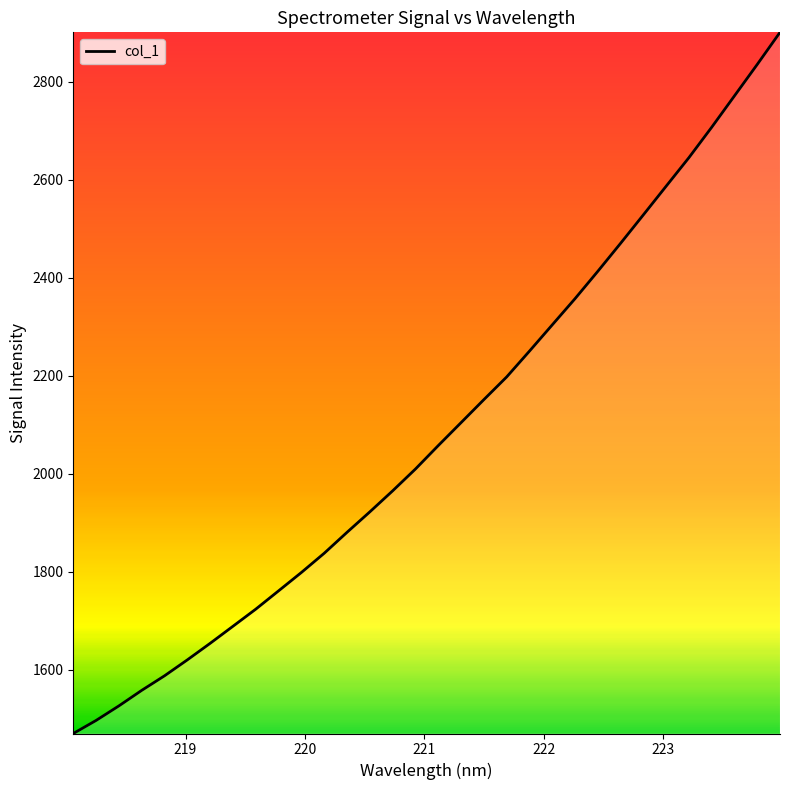

What is the difference between the maximum and minimum values?

1431.2